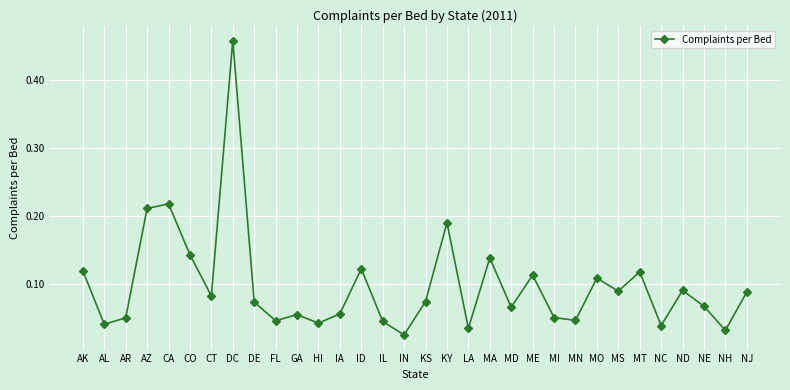

Which label corresponds to the smallest value in the chart?

IN